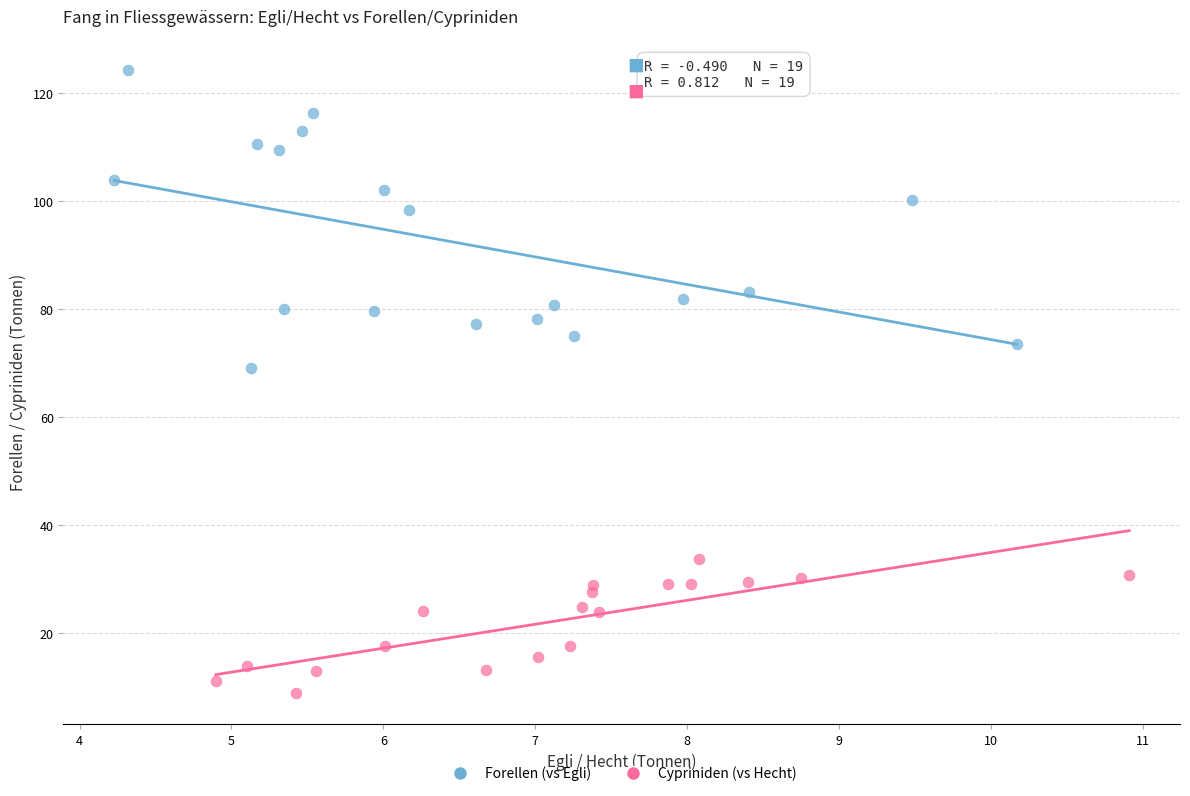

Which series contains the lowest Y value?

Cypriniden (vs Hecht)